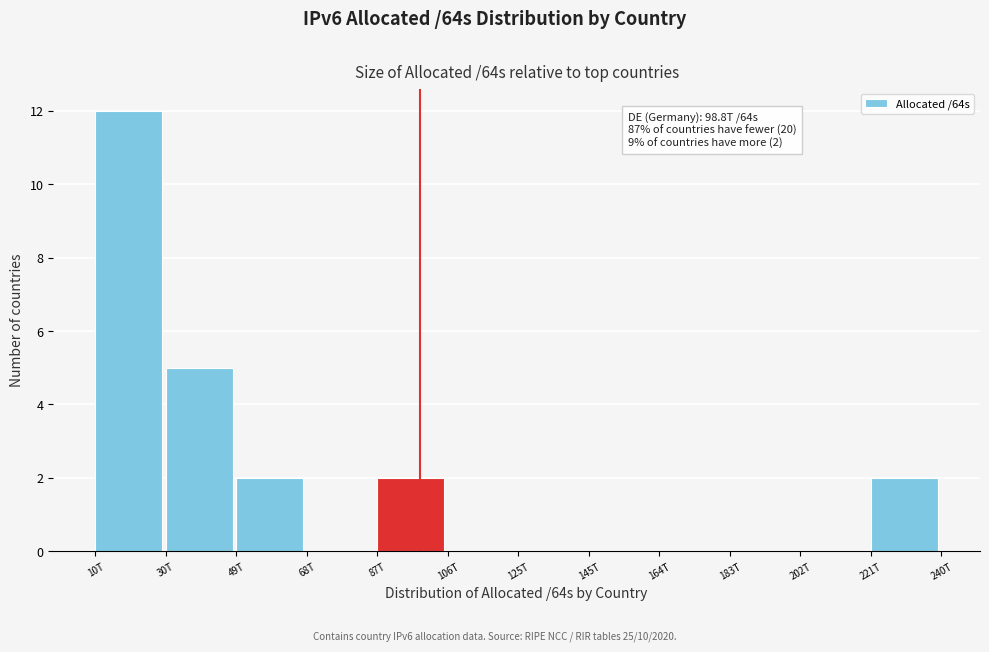

Reading left to right, list all the values displayed in this chart.

10T=12	30T=5	49T=2	68T=0	87T=2	106T=0	125T=0	145T=0	164T=0	183T=0	202T=0	221T=2